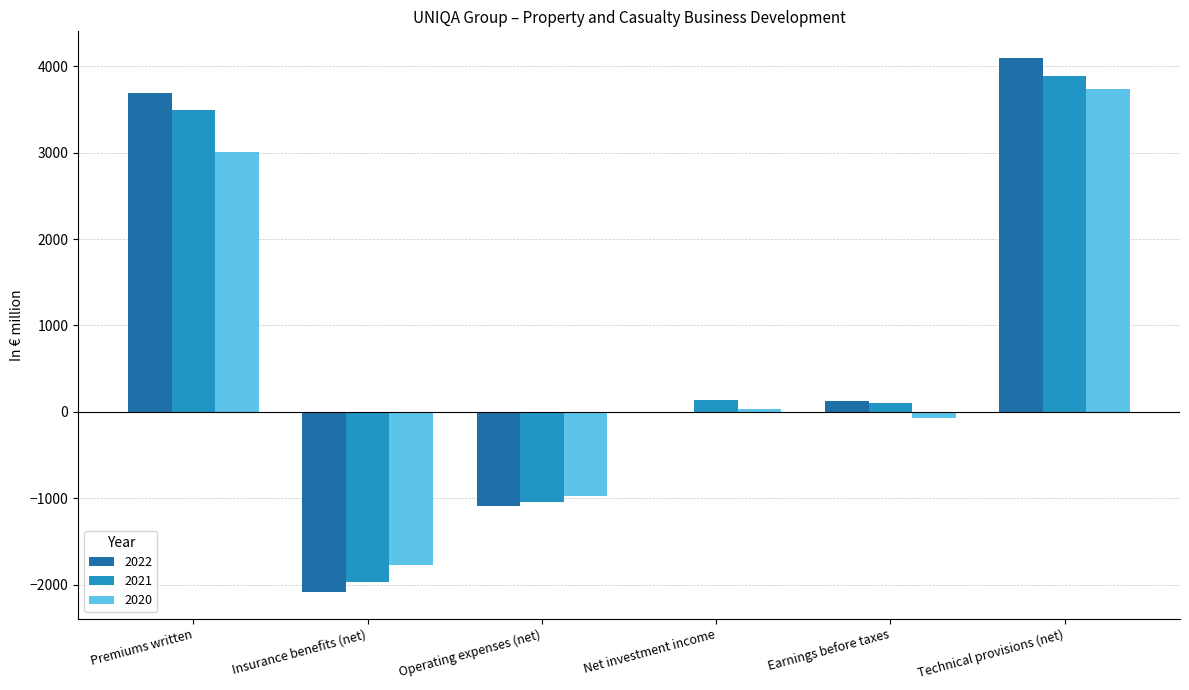

Reading left to right, transcribe all the data shown in this chart.

2022: Premiums written=3686.0	Insurance benefits (net)=-2083.3	Operating expenses (net)=-1083.5	Net investment income=4.4	Earnings before taxes=123.6	Technical provisions (net)=4094.4
2021: Premiums written=3489.5	Insurance benefits (net)=-1965.1	Operating expenses (net)=-1037.8	Net investment income=135.2	Earnings before taxes=107.3	Technical provisions (net)=3891.2
2020: Premiums written=3010.3	Insurance benefits (net)=-1775.1	Operating expenses (net)=-970.7	Net investment income=29.5	Earnings before taxes=-67.9	Technical provisions (net)=3732.1